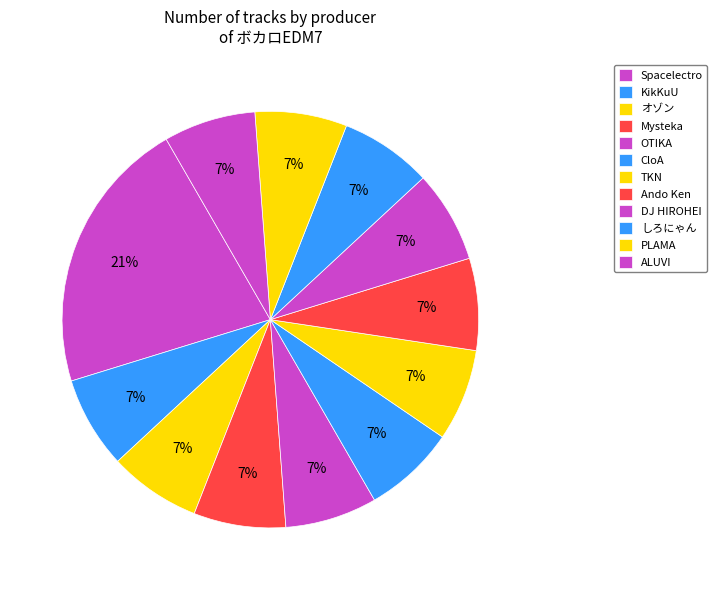

True or false: Mysteka accounts for 16% of the total.

False